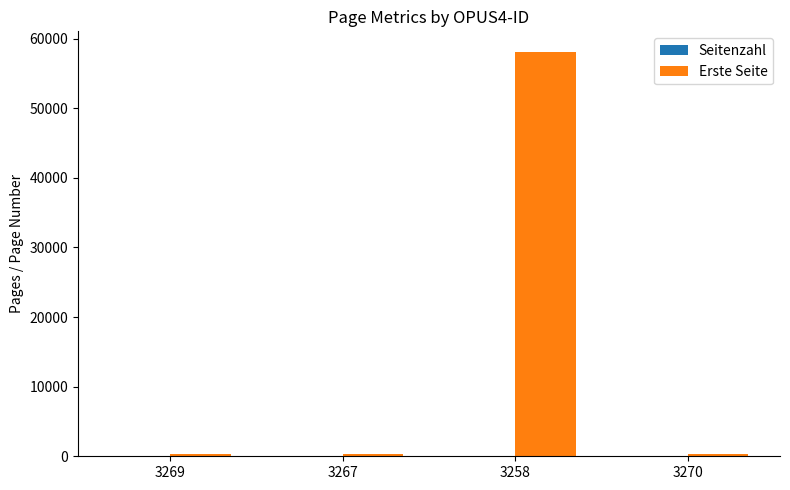

At which label does Erste Seite reach its peak?

3258